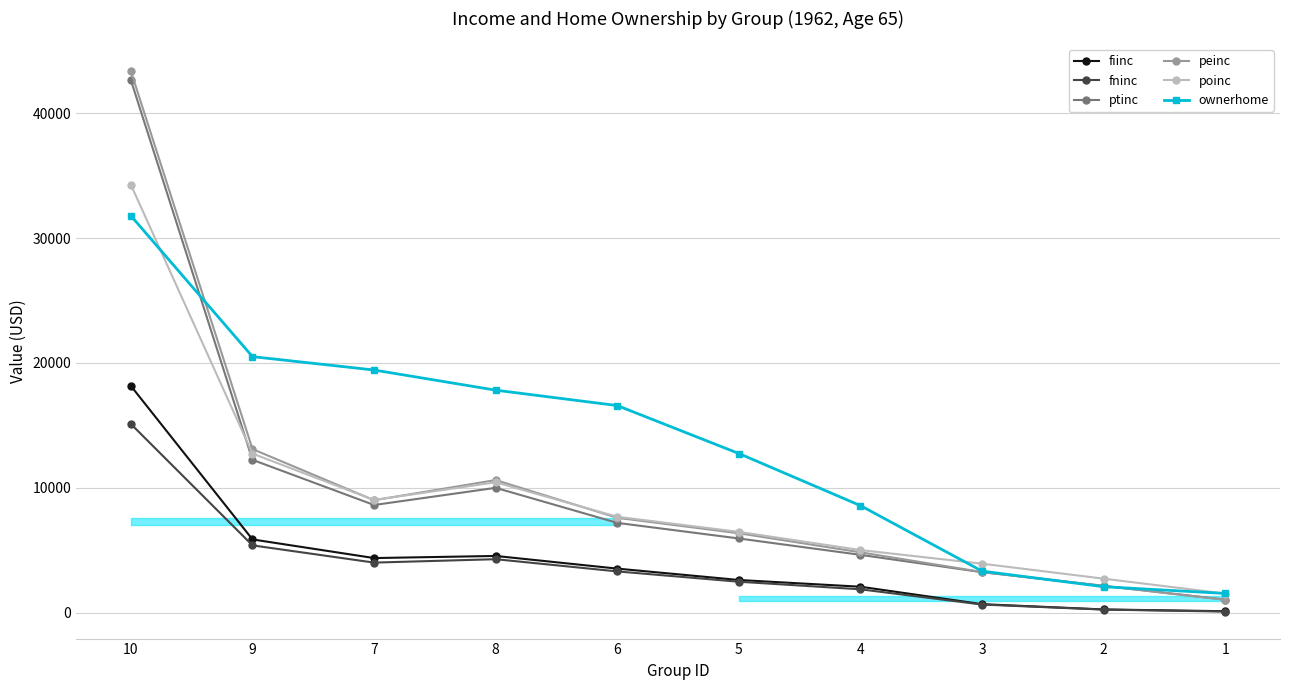

At which category is the sum across all series the highest?

10